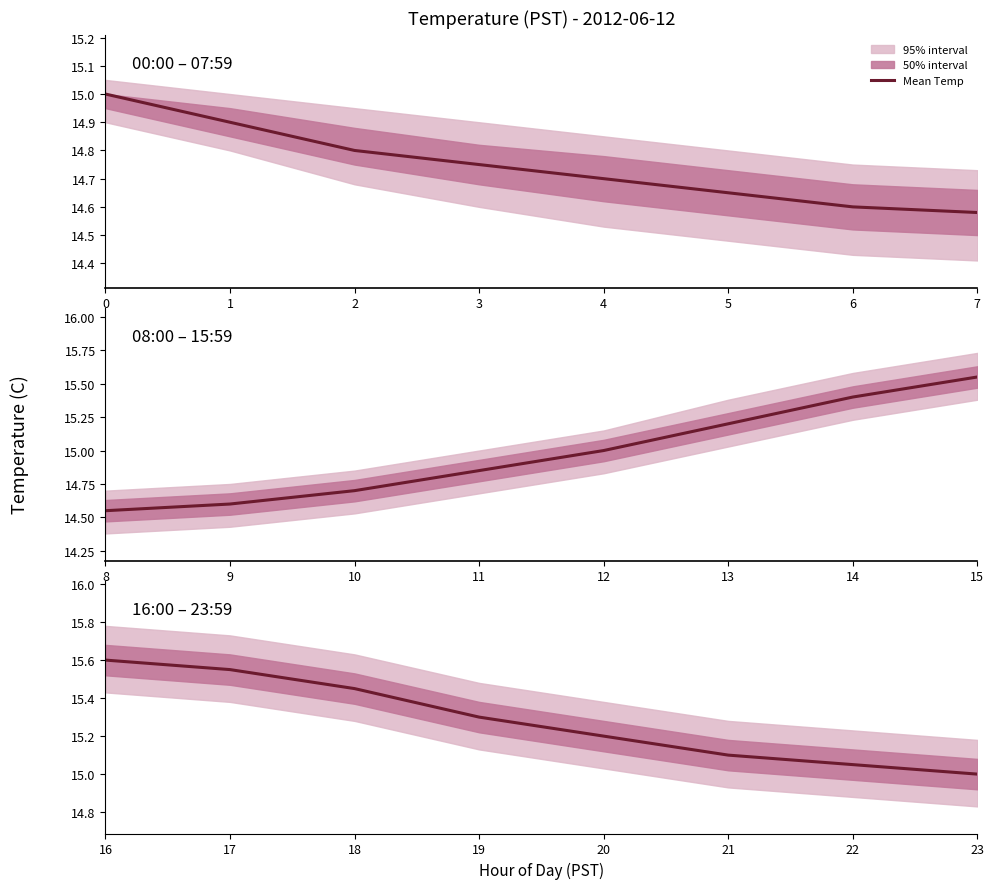

Which has a higher value, 22 or 23?

22